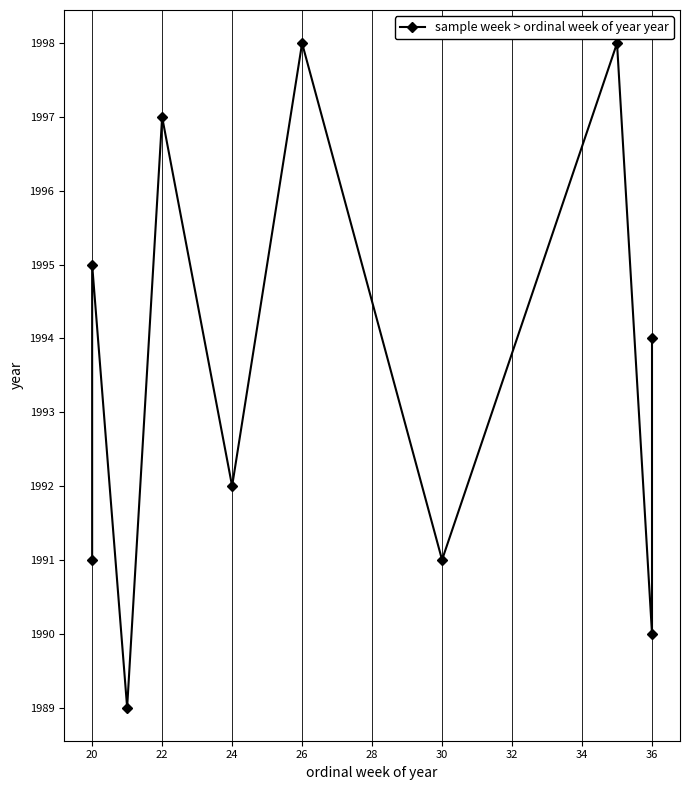

What is the difference between the second highest and second lowest values?

8